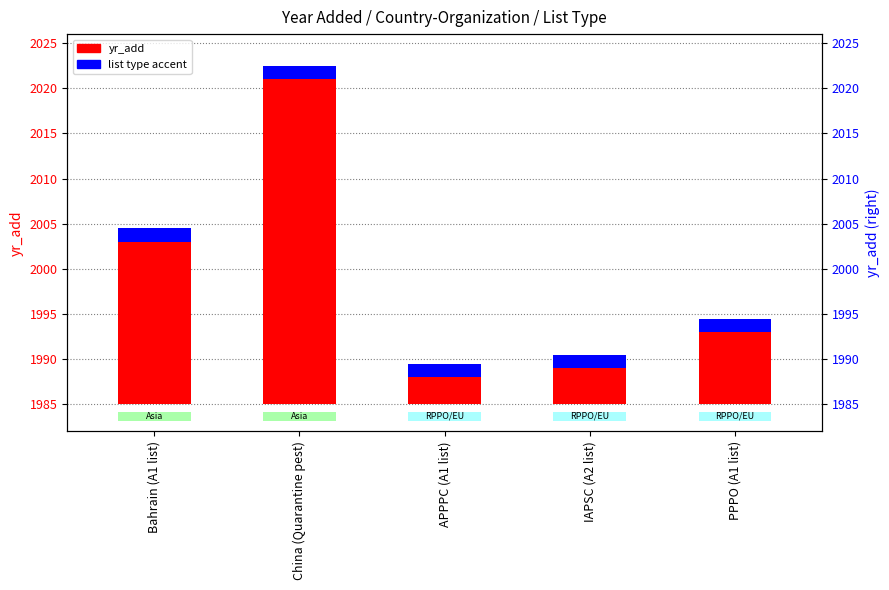

What is the sum of all accent (list type) values?

7.5